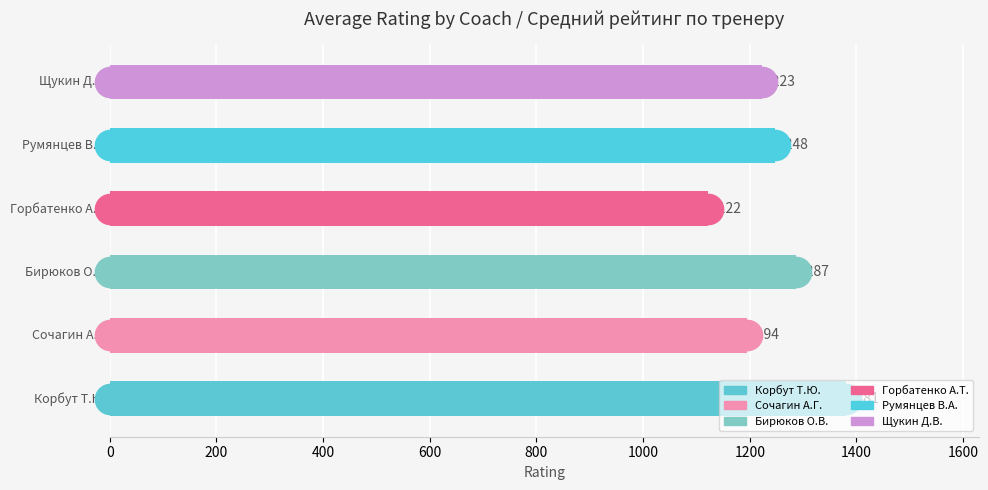

What is the greatest value displayed?

1380.6